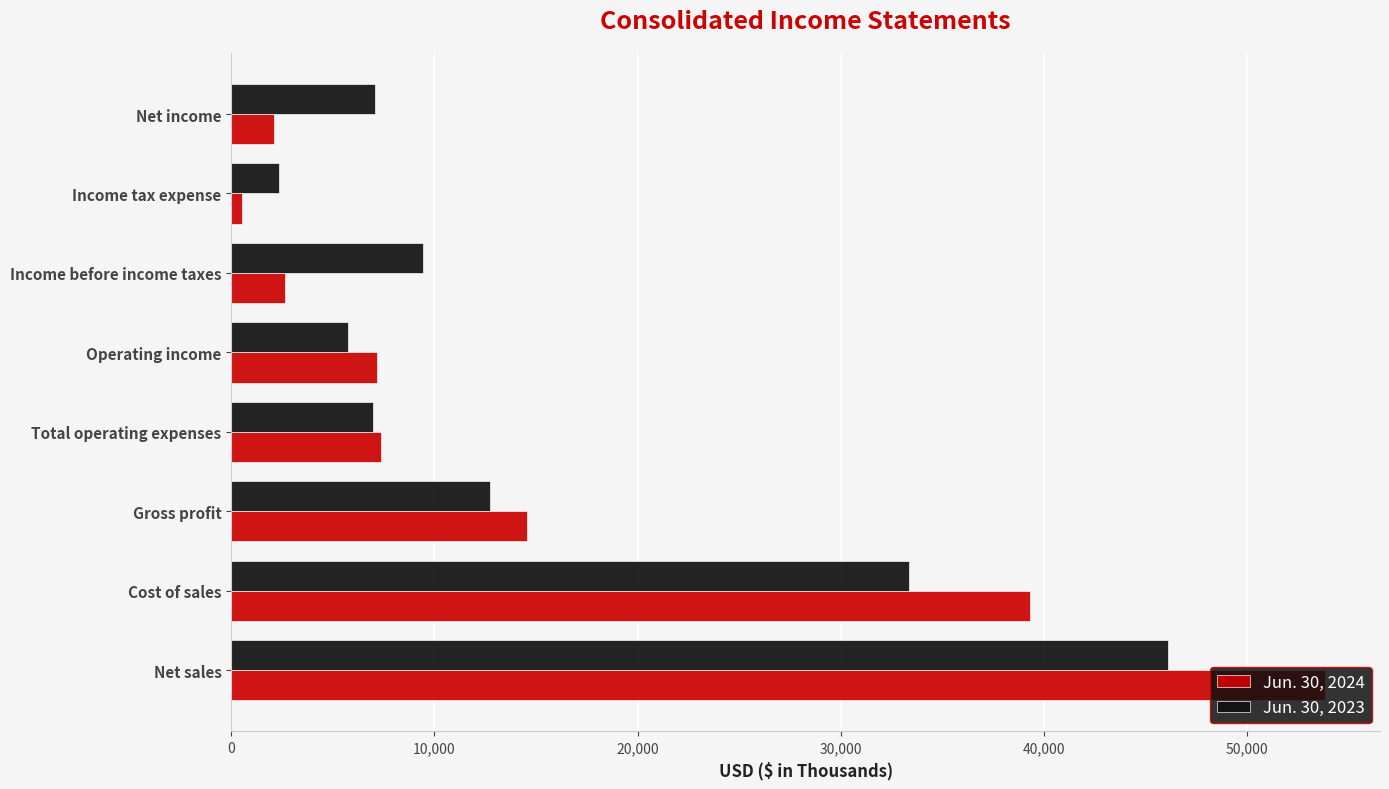

Which series changed the most between Gross profit and Net income?

Jun. 30, 2024